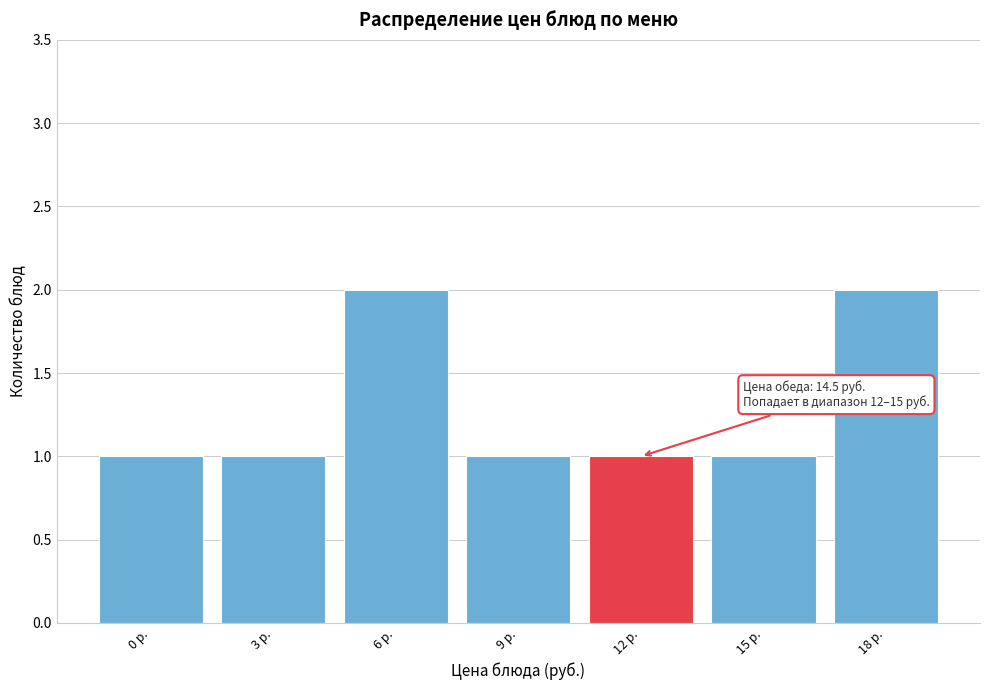

Reading left to right, what are all the values shown in this chart?

0 р.=1	3 р.=1	6 р.=2	9 р.=1	12 р.=1	15 р.=1	18 р.=2